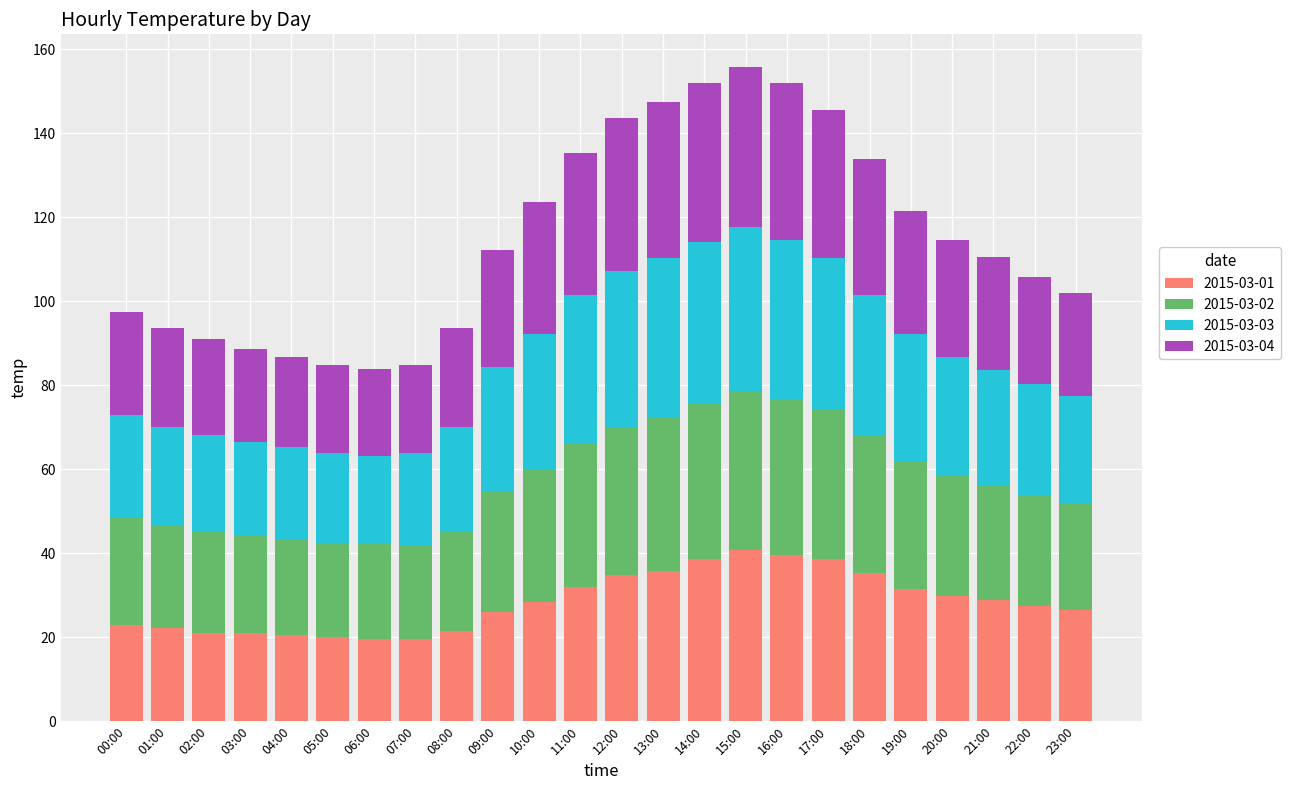

Does the chart contain stacked bars?

Yes